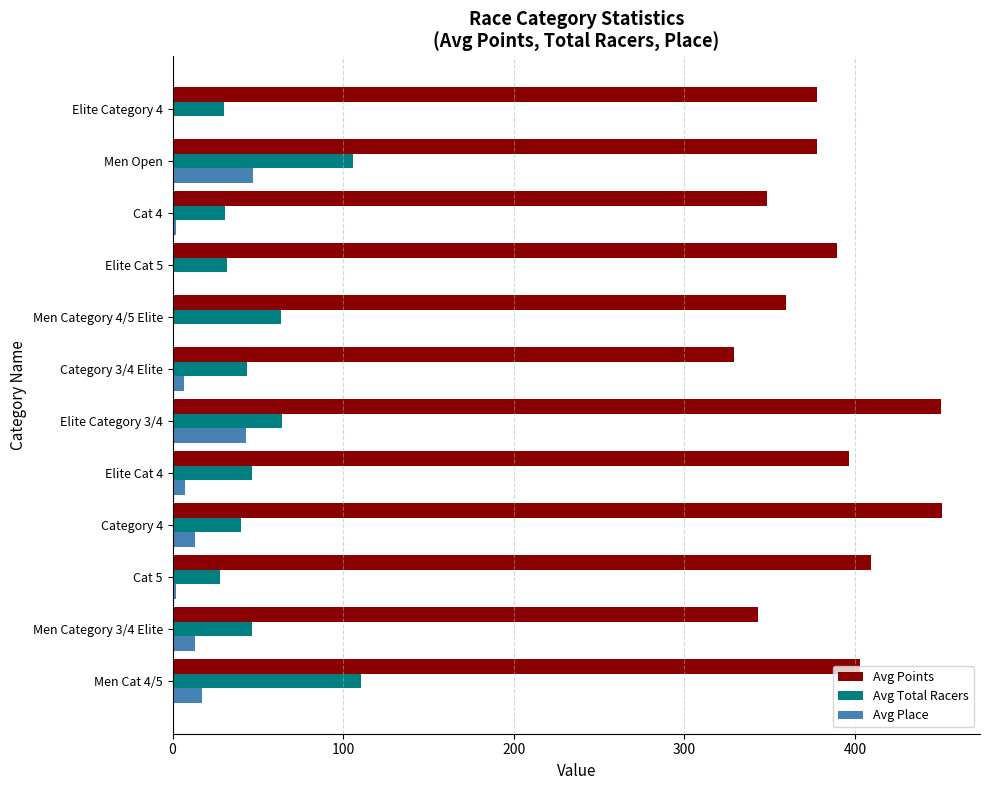

The Avg Total Racers series shows 106.0 at Men Open. True or false?

True